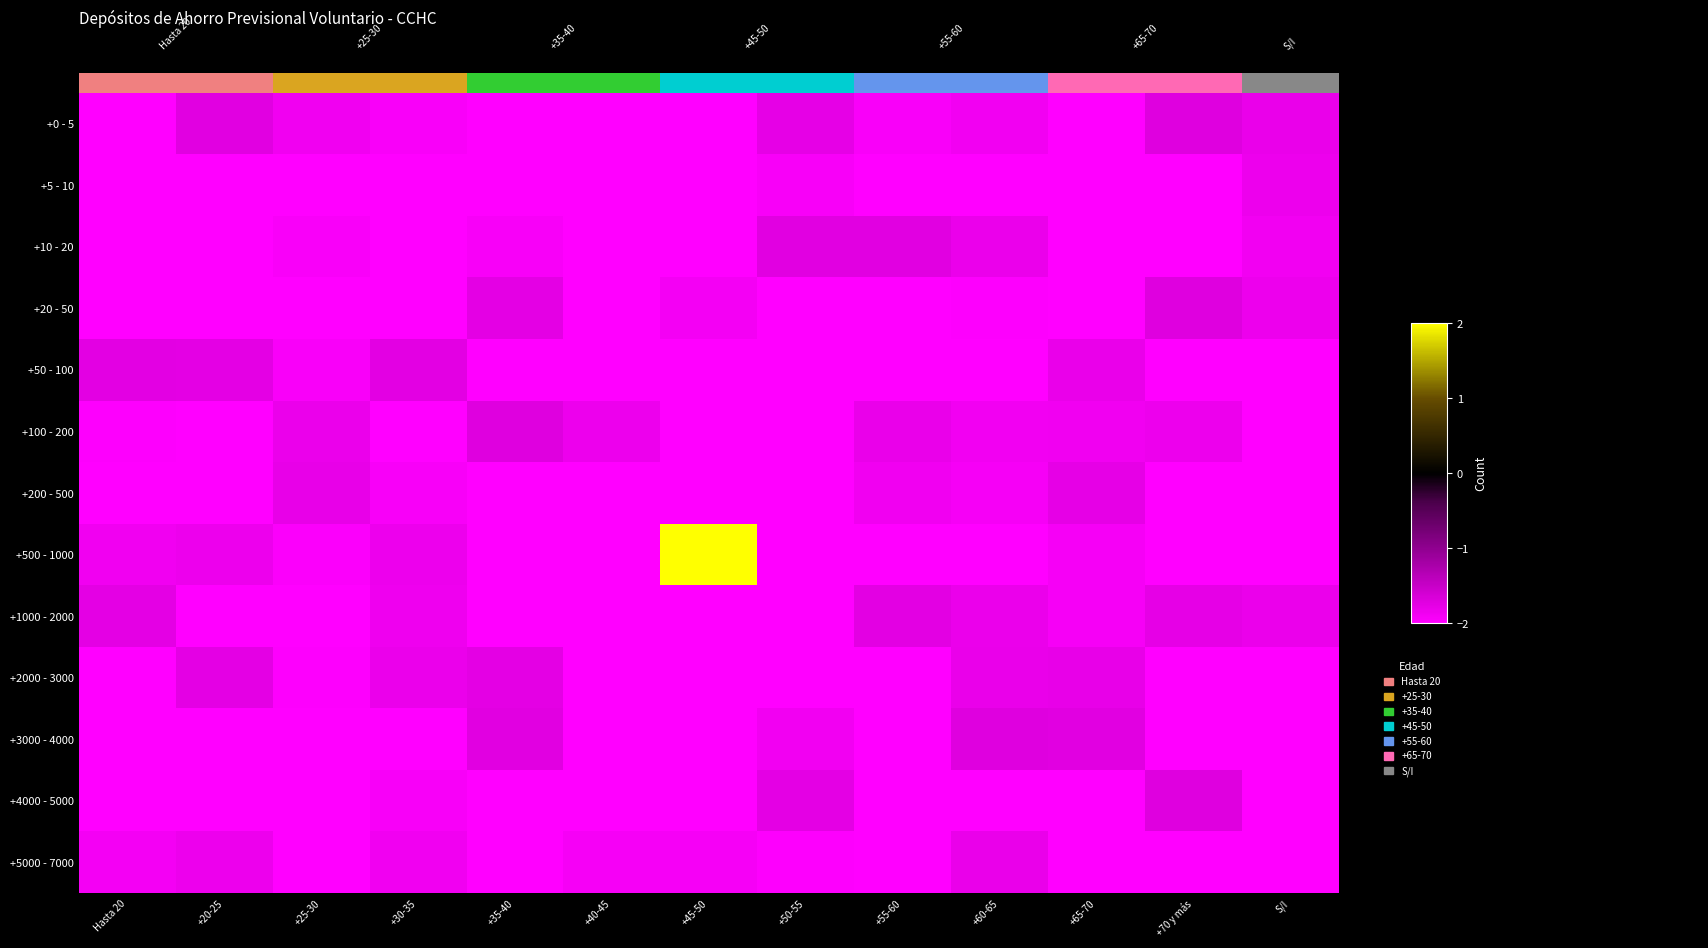

Which series changed the most between +45-50 and S/I?

+500 - 1000